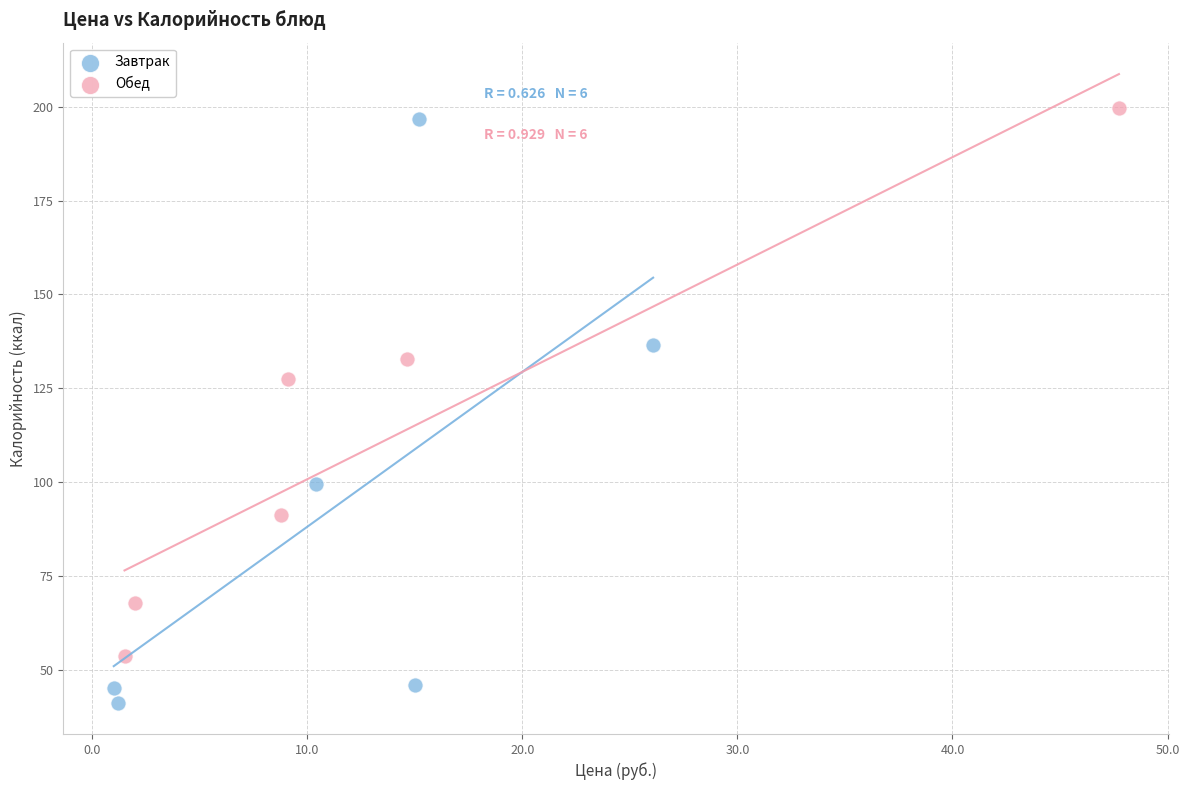

Which series reaches the maximum Y coordinate?

Обед